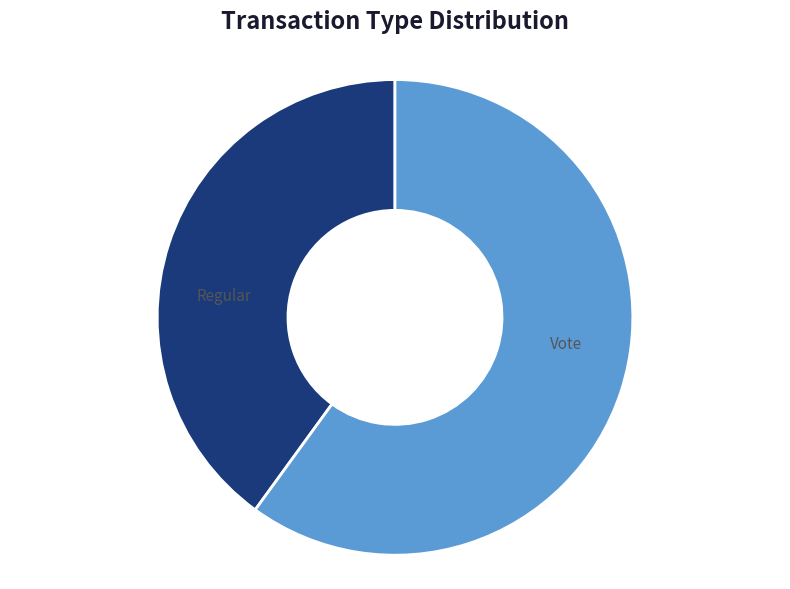

How many segments does this pie chart have?

2